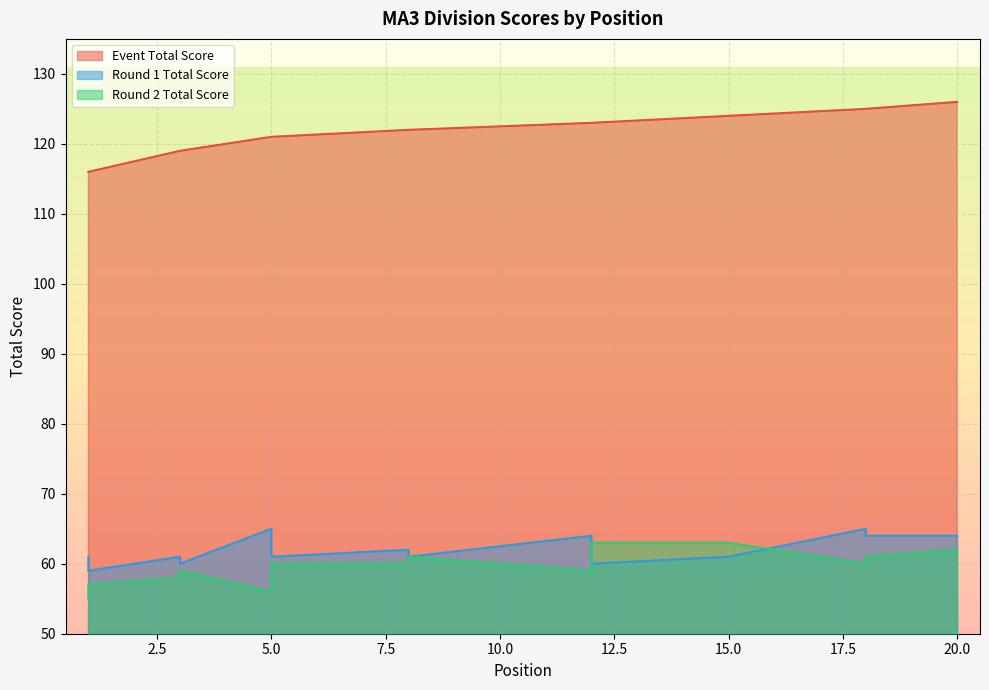

Which category has the lowest value in the round_1_total_score series?

1